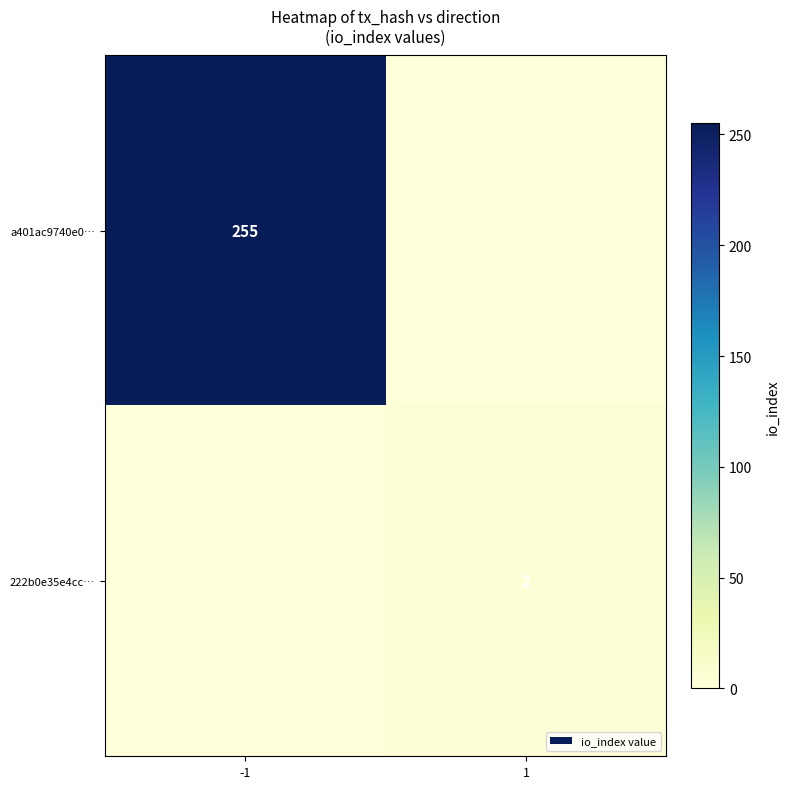

The value of 222b0e35e4cc… at 1 is 2. True or false?

True